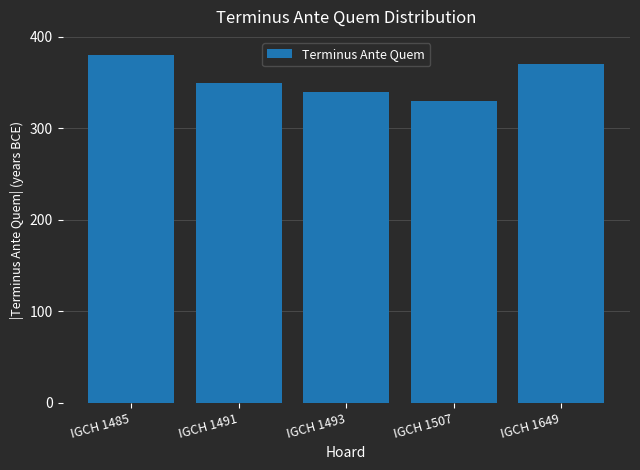

Rank the categories by value from highest to lowest.

IGCH 1485, IGCH 1649, IGCH 1491, IGCH 1493, IGCH 1507